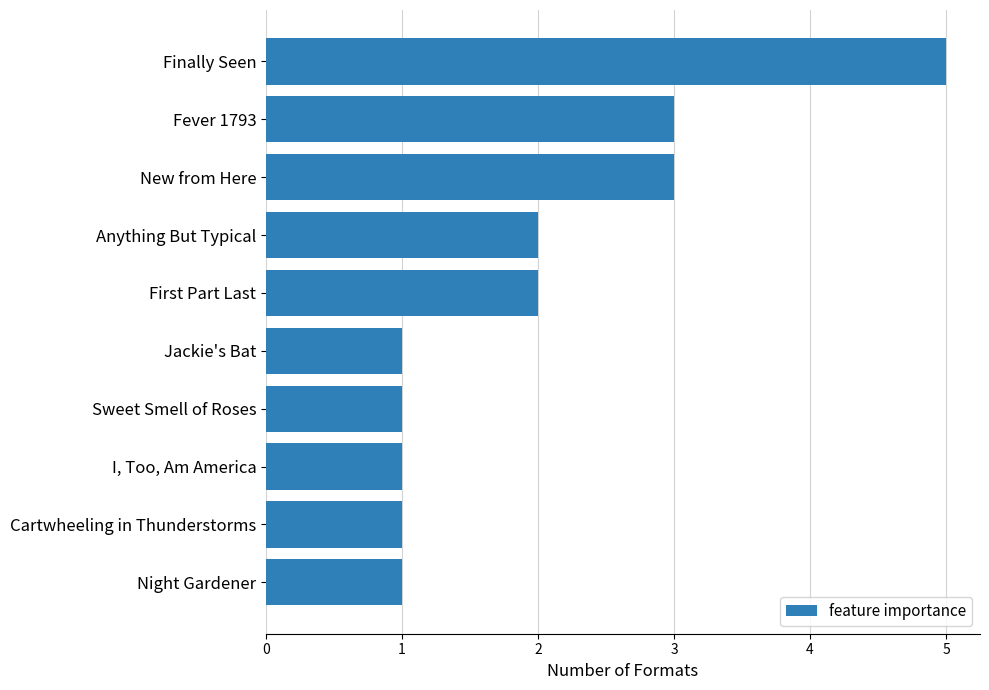

Is it true that the value at Sweet Smell of Roses is 1?

True